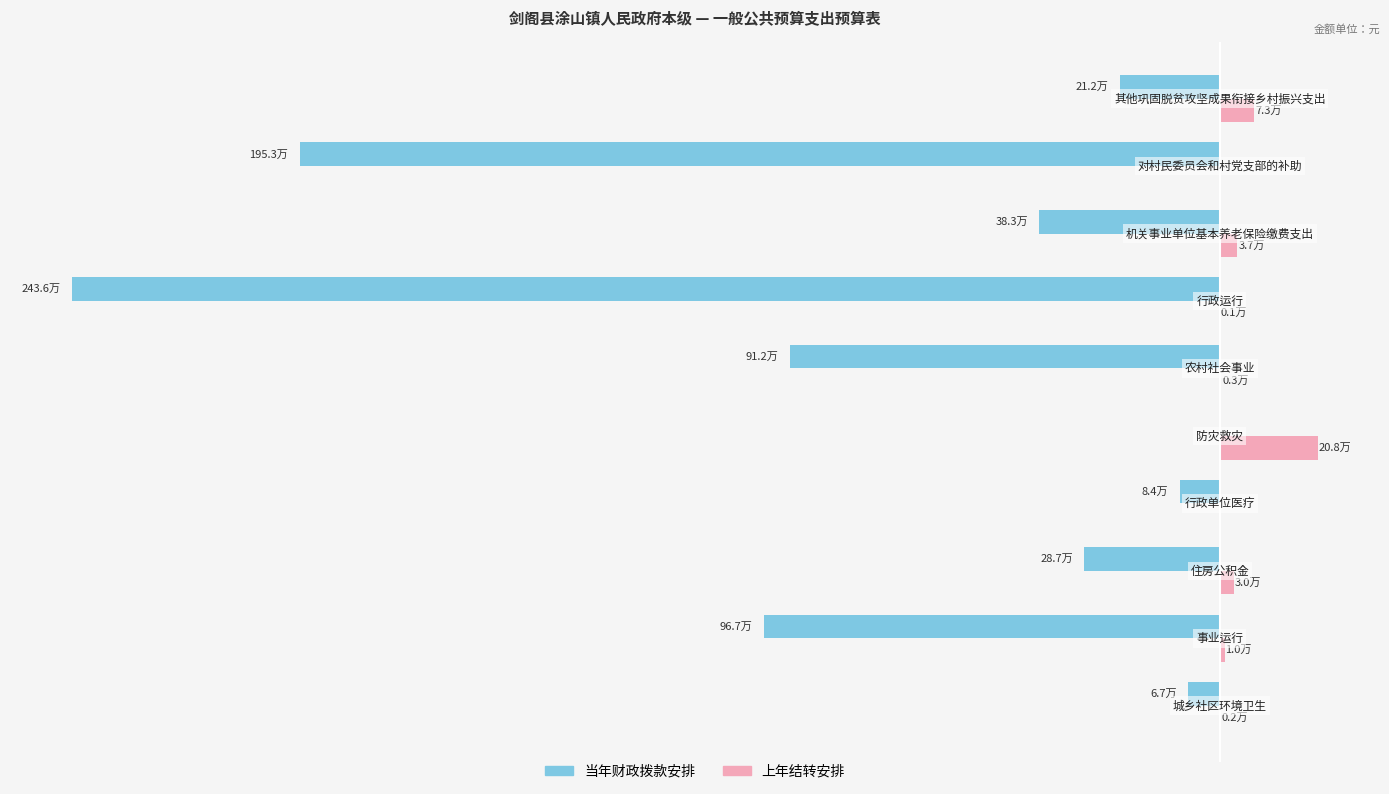

What are all the series names shown in the legend?

当年财政拨款安排, 上年结转安排